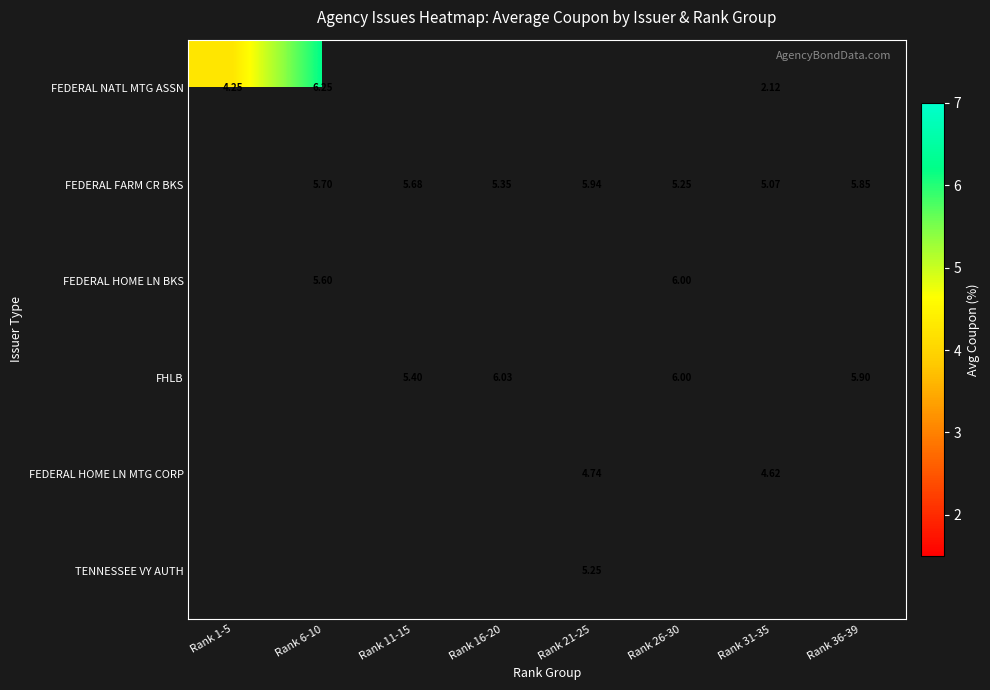

How many data points does each series have?

8